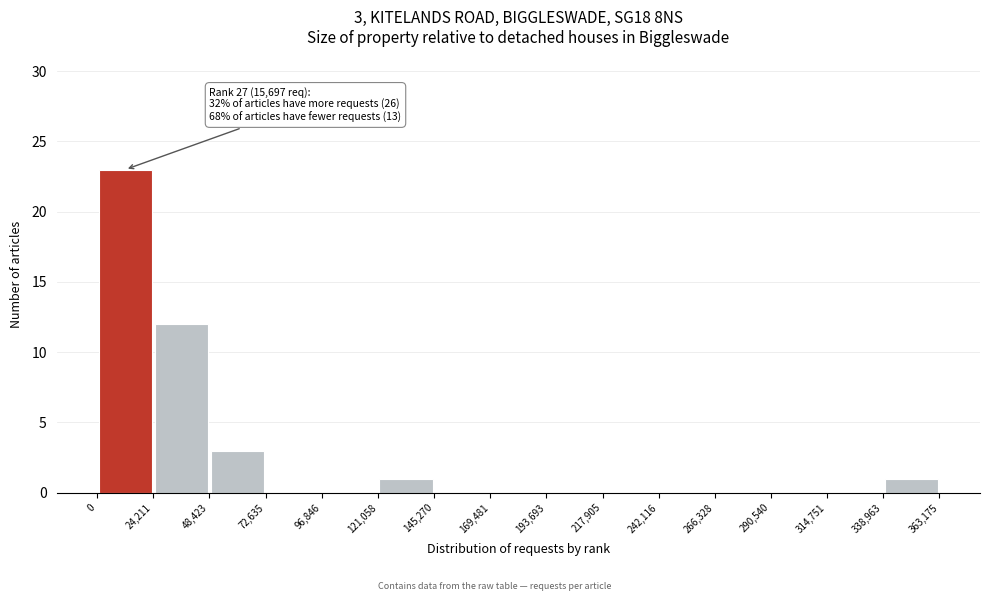

Which range on the x-axis has the tallest bar?

0 to 24,211